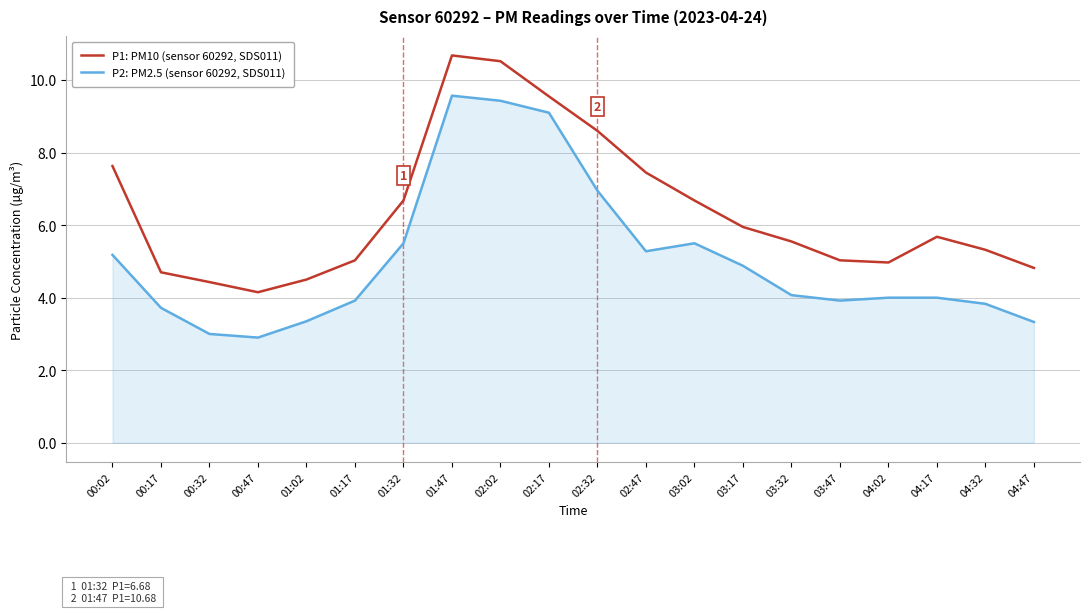

True or false: P1: PM10 (sensor 60292, SDS011) has more than 1 interior local peaks.

True